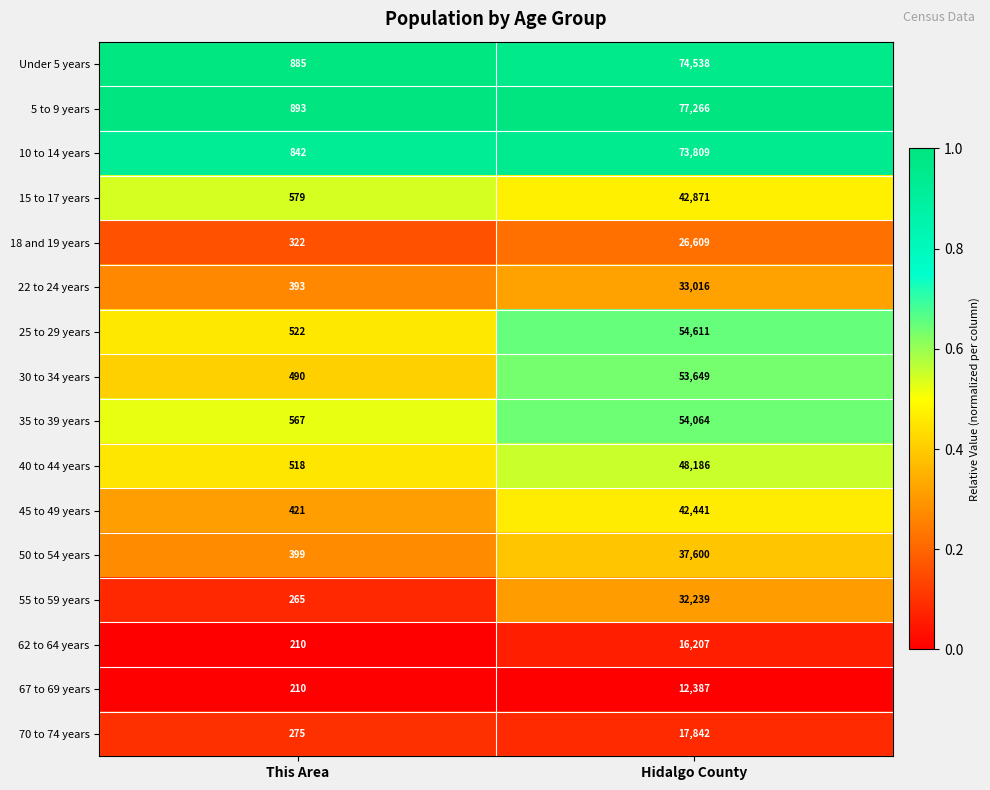

At which category is the sum across all series the highest?

Hidalgo County